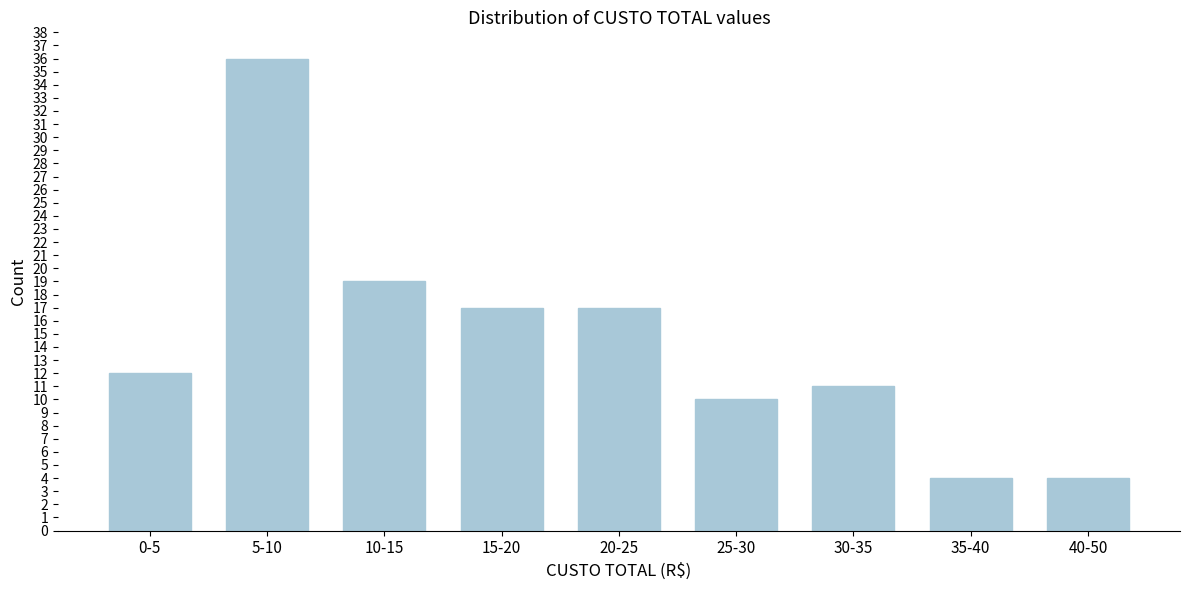

Reading left to right, transcribe all the data shown in this chart.

12	36	19	17	17	10	11	4	4